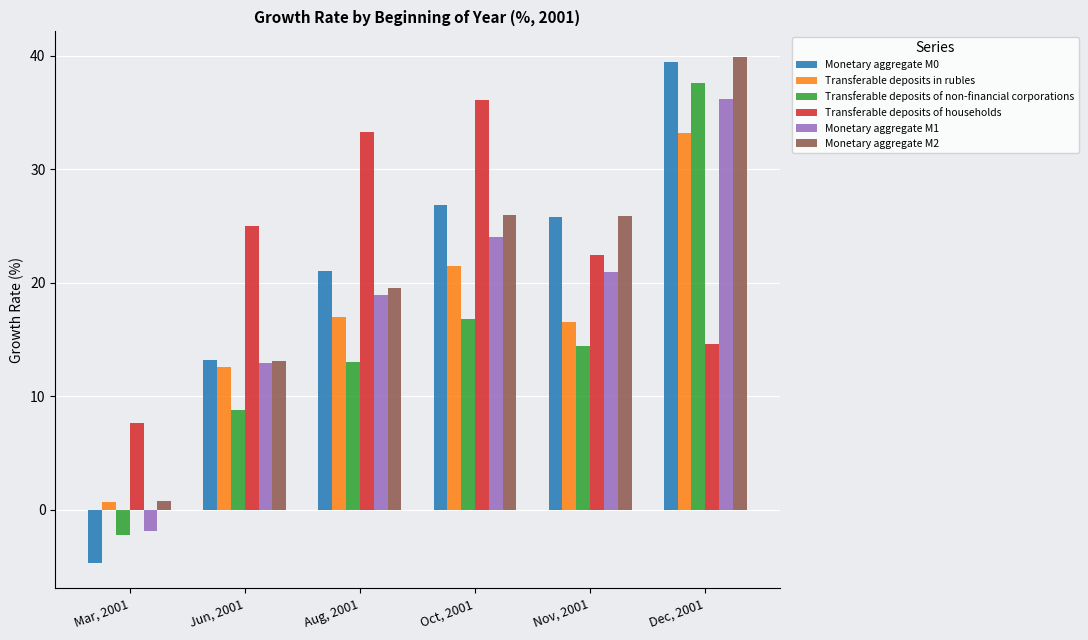

What is the maximum value shown in the chart?

39.9